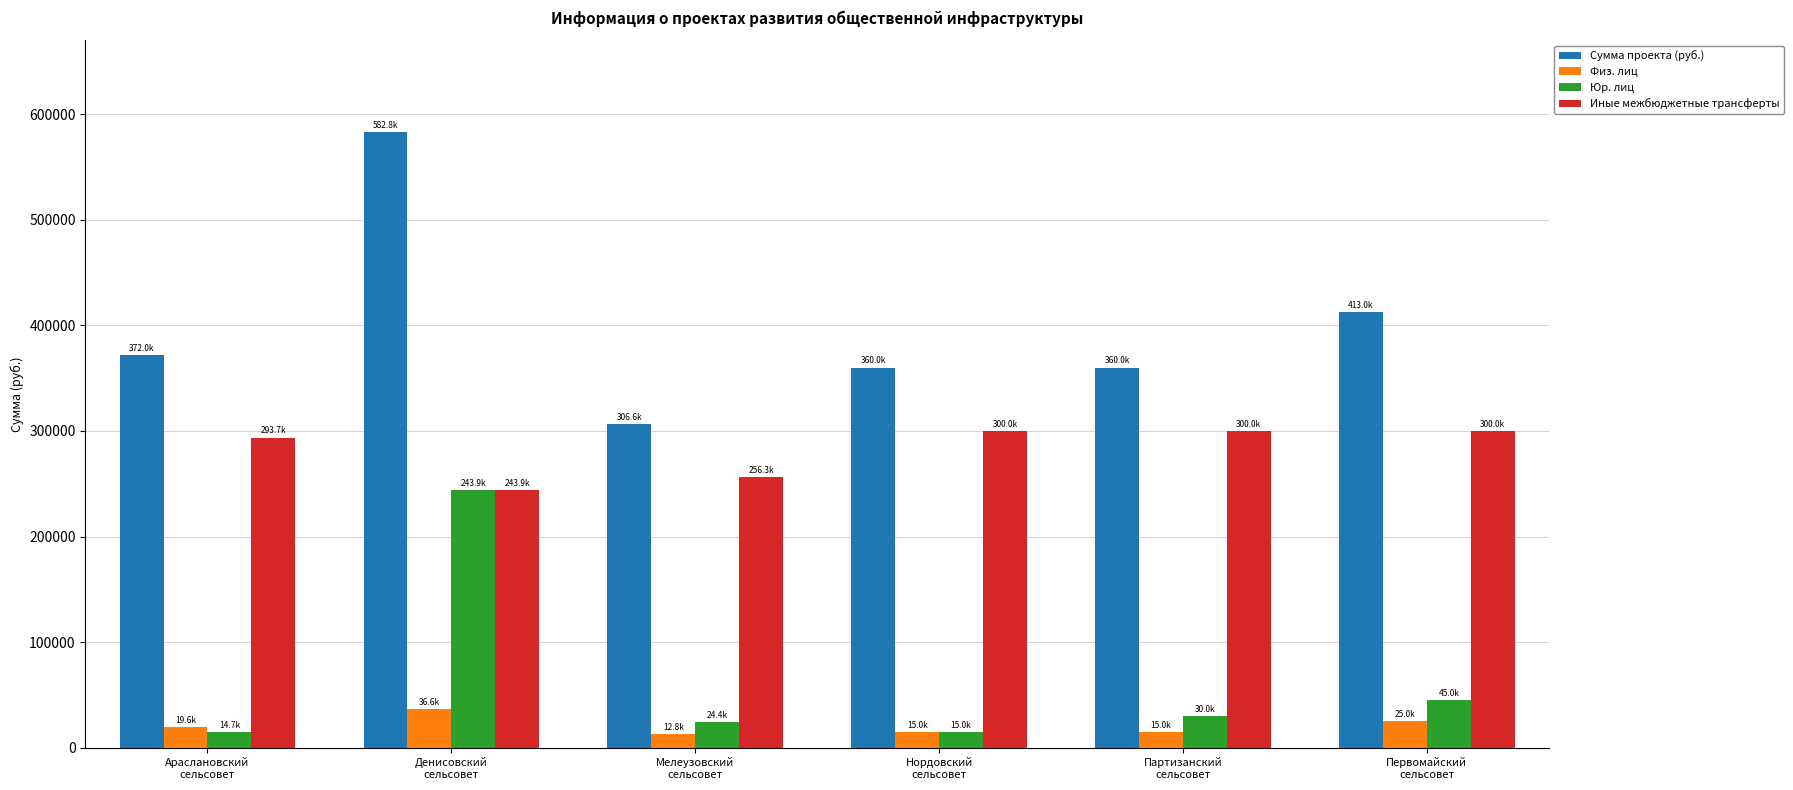

List the series in order of their peak value, highest first.

Сумма проекта (руб.), Иные межбюджетные трансферты, Юр. лиц, Физ. лиц